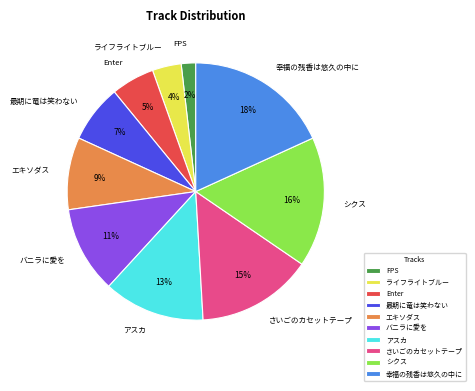

Combined, do Enter and シクス account for over 50%?

No